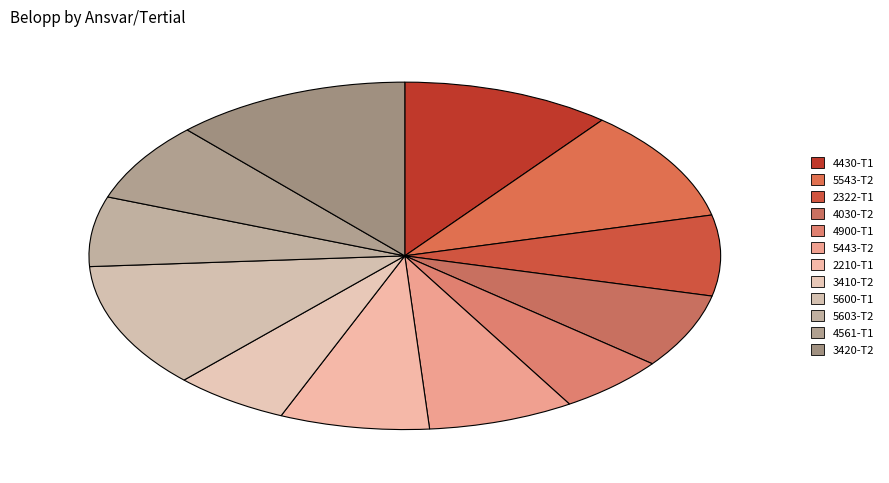

What percentage is the 4030-T2 slice, to the nearest percent?

7%